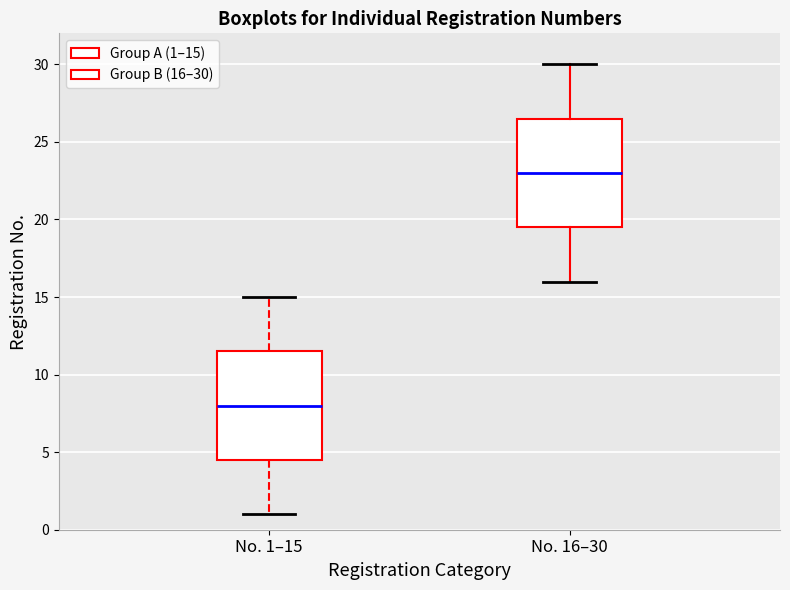

Reading left to right, transcribe this box plot: for each box, give where its median line is, the range the box spans, and where its two whiskers end, as read against the y-axis. The values are not printed on the chart, so give them approximately, as read against the axis.

No. 1–15: median 8.0, box 4.5 to 11.5, whiskers 1.0 to 15.0
No. 16–30: median 23.0, box 19.5 to 26.5, whiskers 16.0 to 30.0